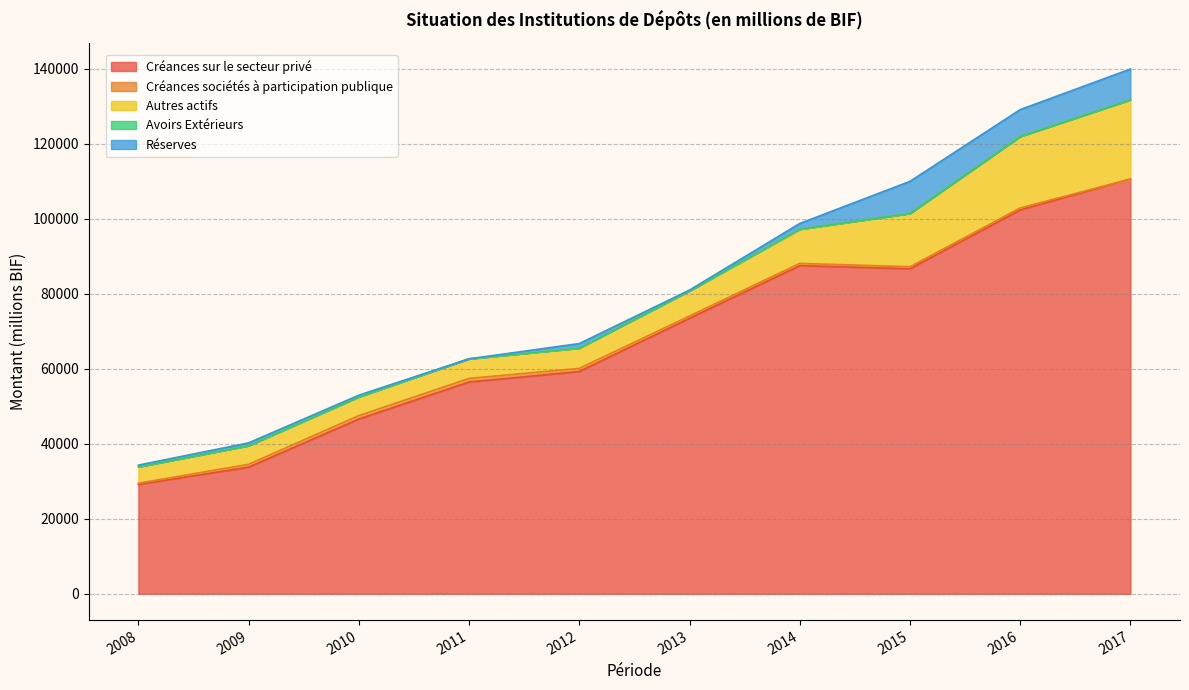

What is the difference between the highest and lowest values at 2017?

110545.9